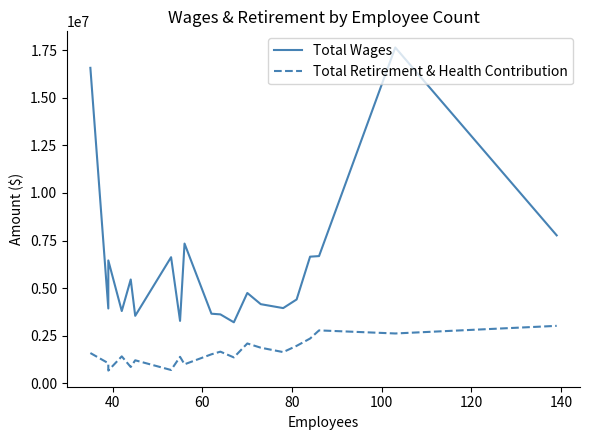

How many values in the Total Wages series exceed 4751535?

9